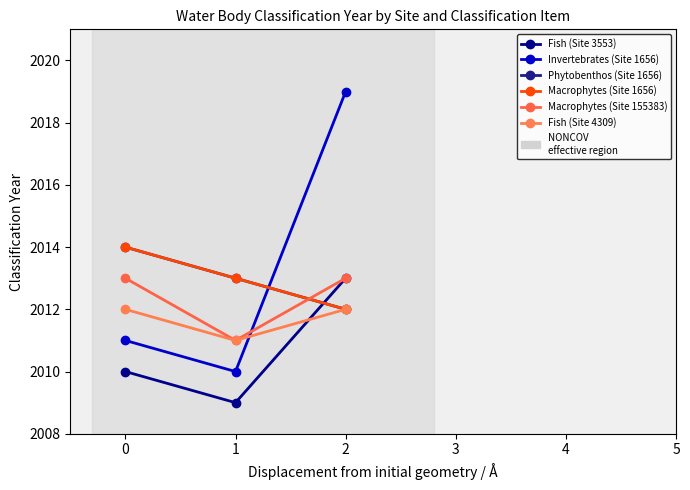

Does the chart display data point markers on the line(s)?

Yes